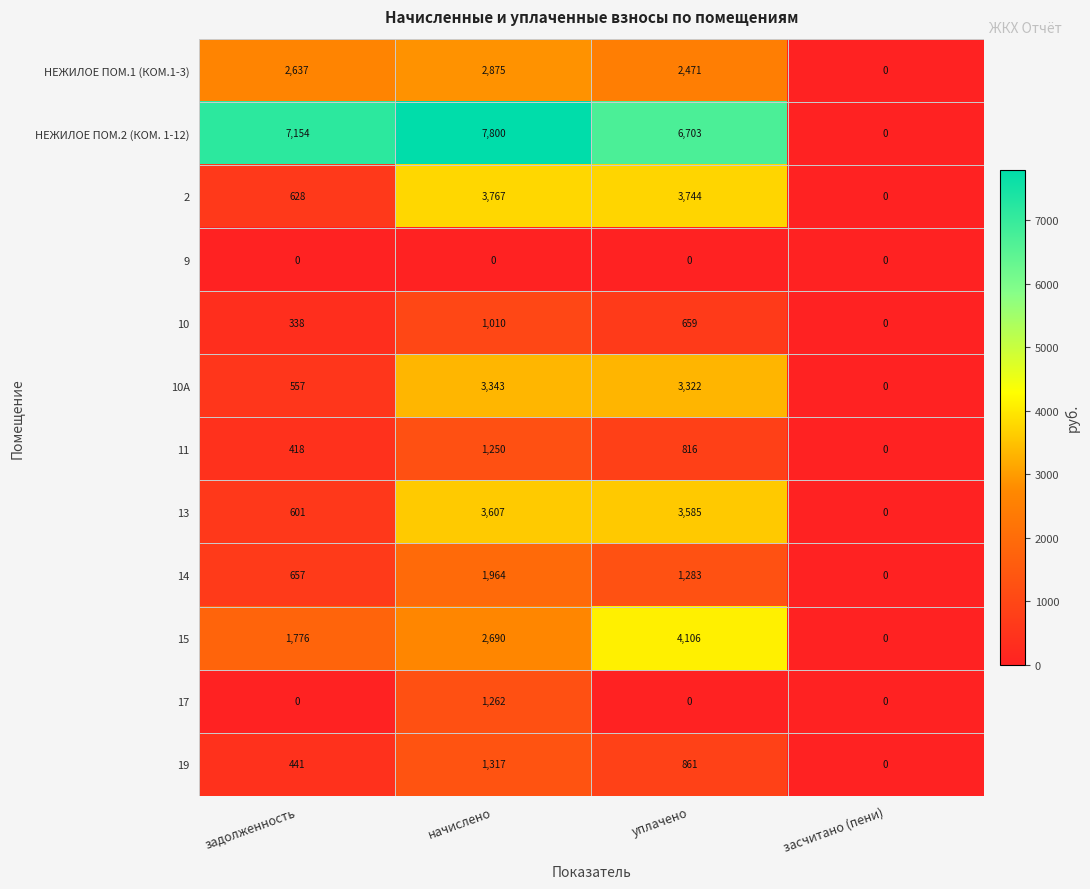

What is the difference between the maximum and minimum values in the 19 series?

1317